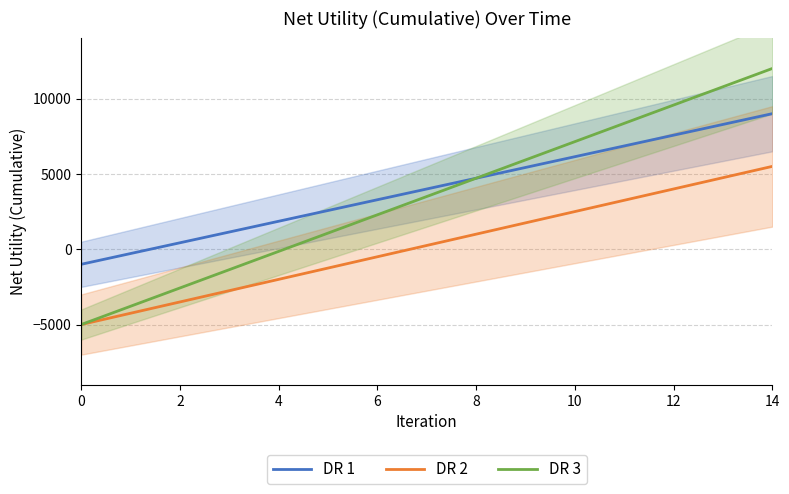

Which category has the highest value in the DR 3 series?

14